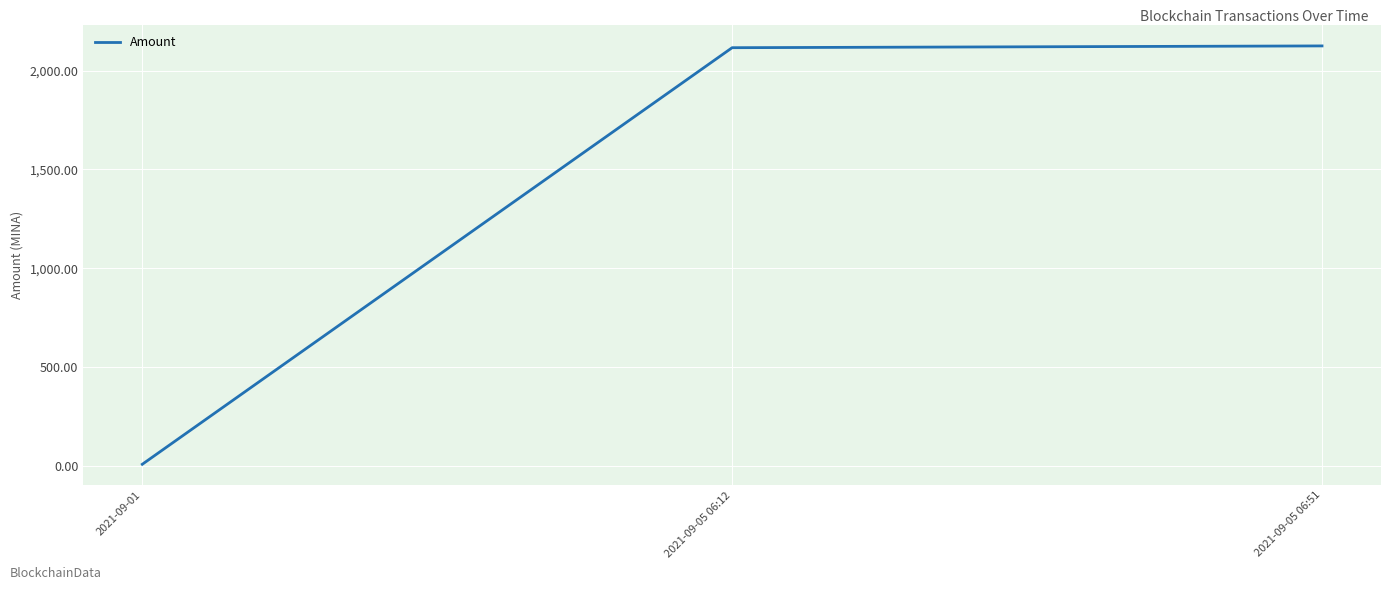

Does the chart display data point markers on the line(s)?

No